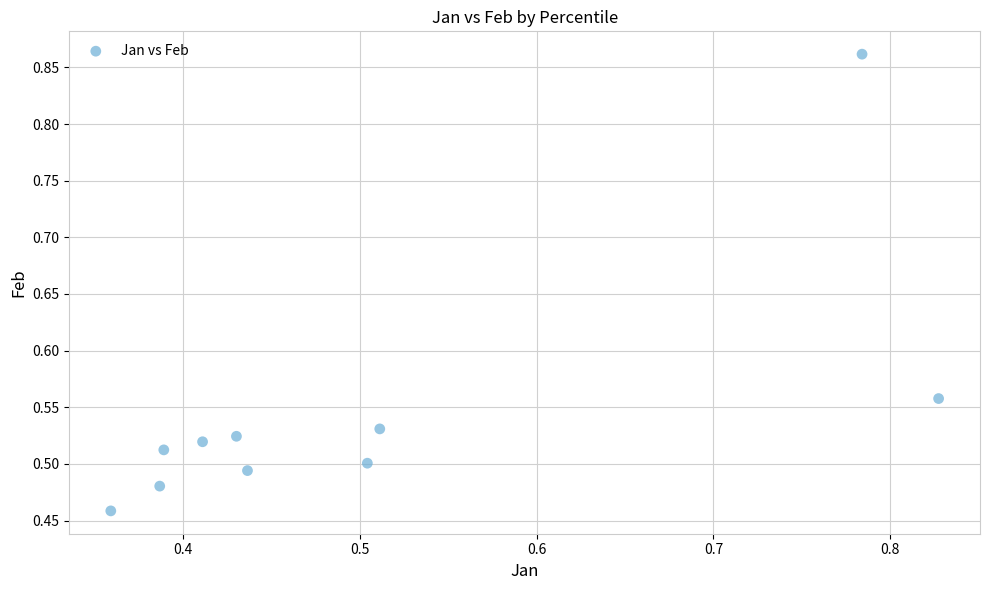

What is the range of Y values (max minus min)?

0.4